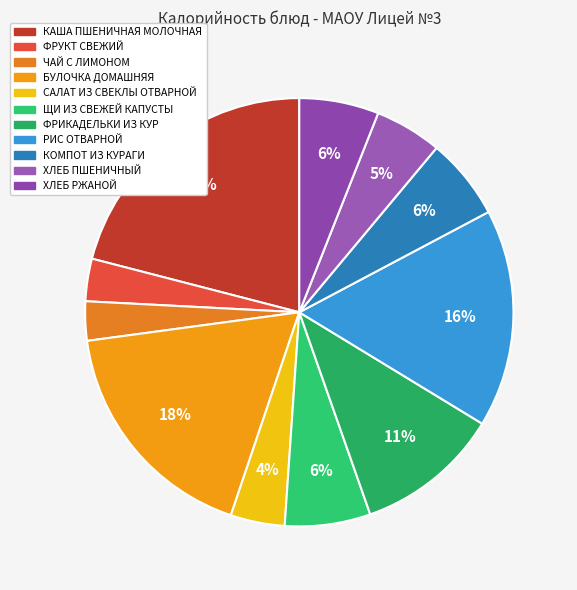

How many segments does this pie chart have?

11